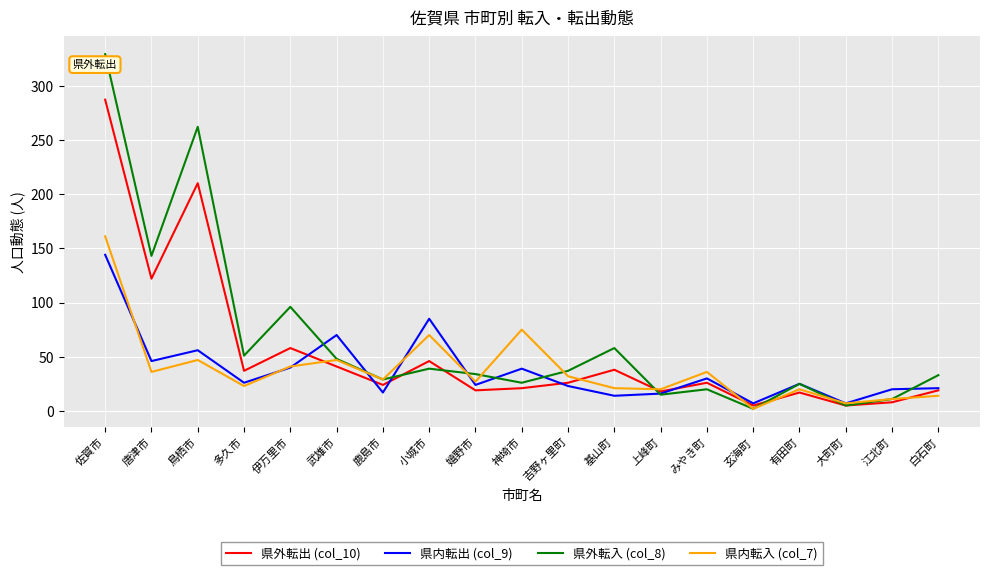

What is the difference between the 県外転入 (col_8) values at 吉野ヶ里町 and 佐賀市?

292